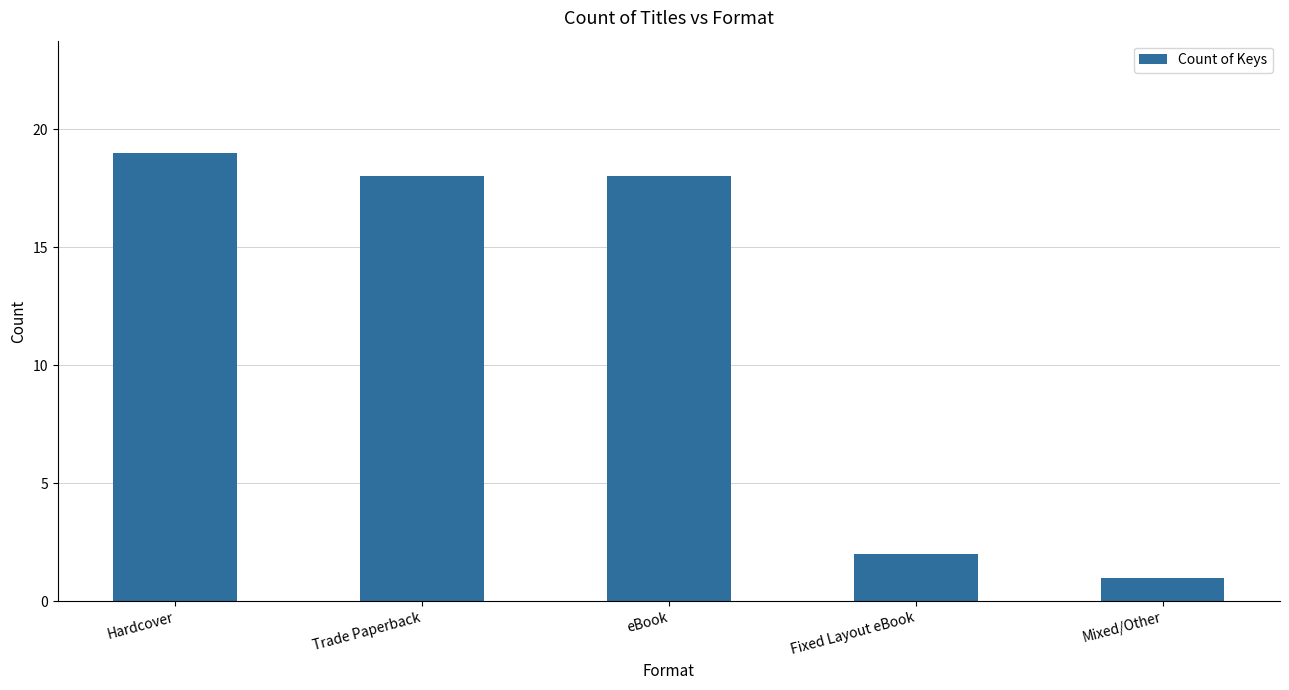

Approximately how many times larger is the value at Hardcover compared to Mixed/Other?

19.0